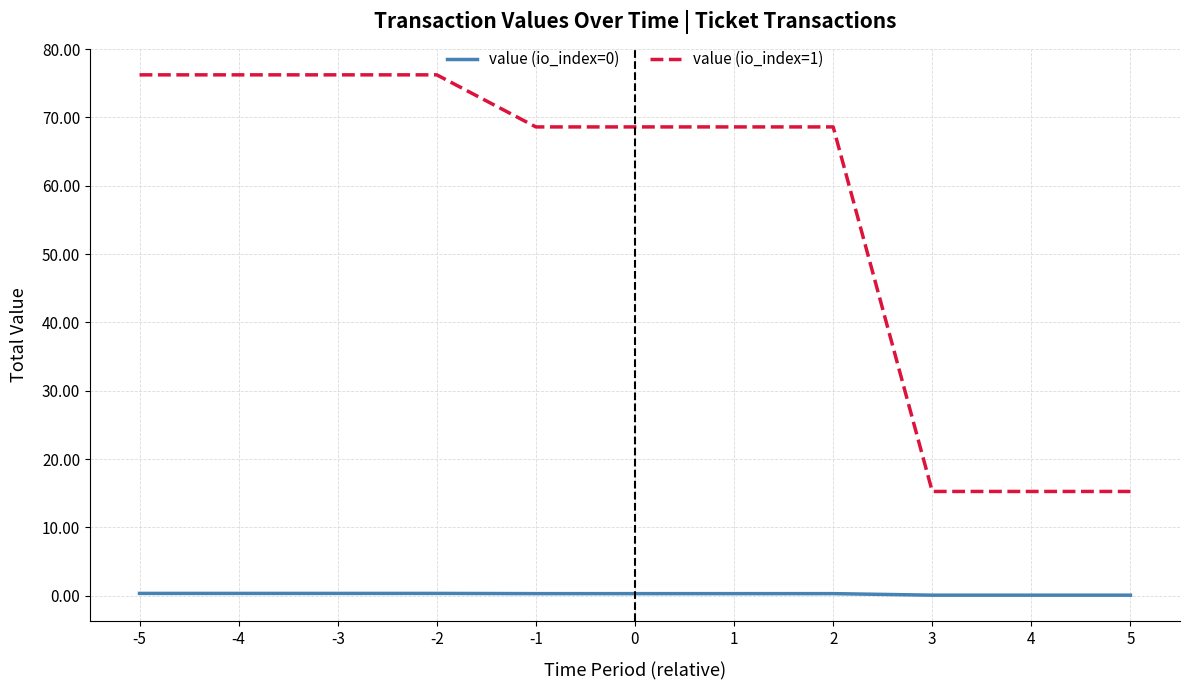

Which series has the widest spread of values?

value (io_index=1)